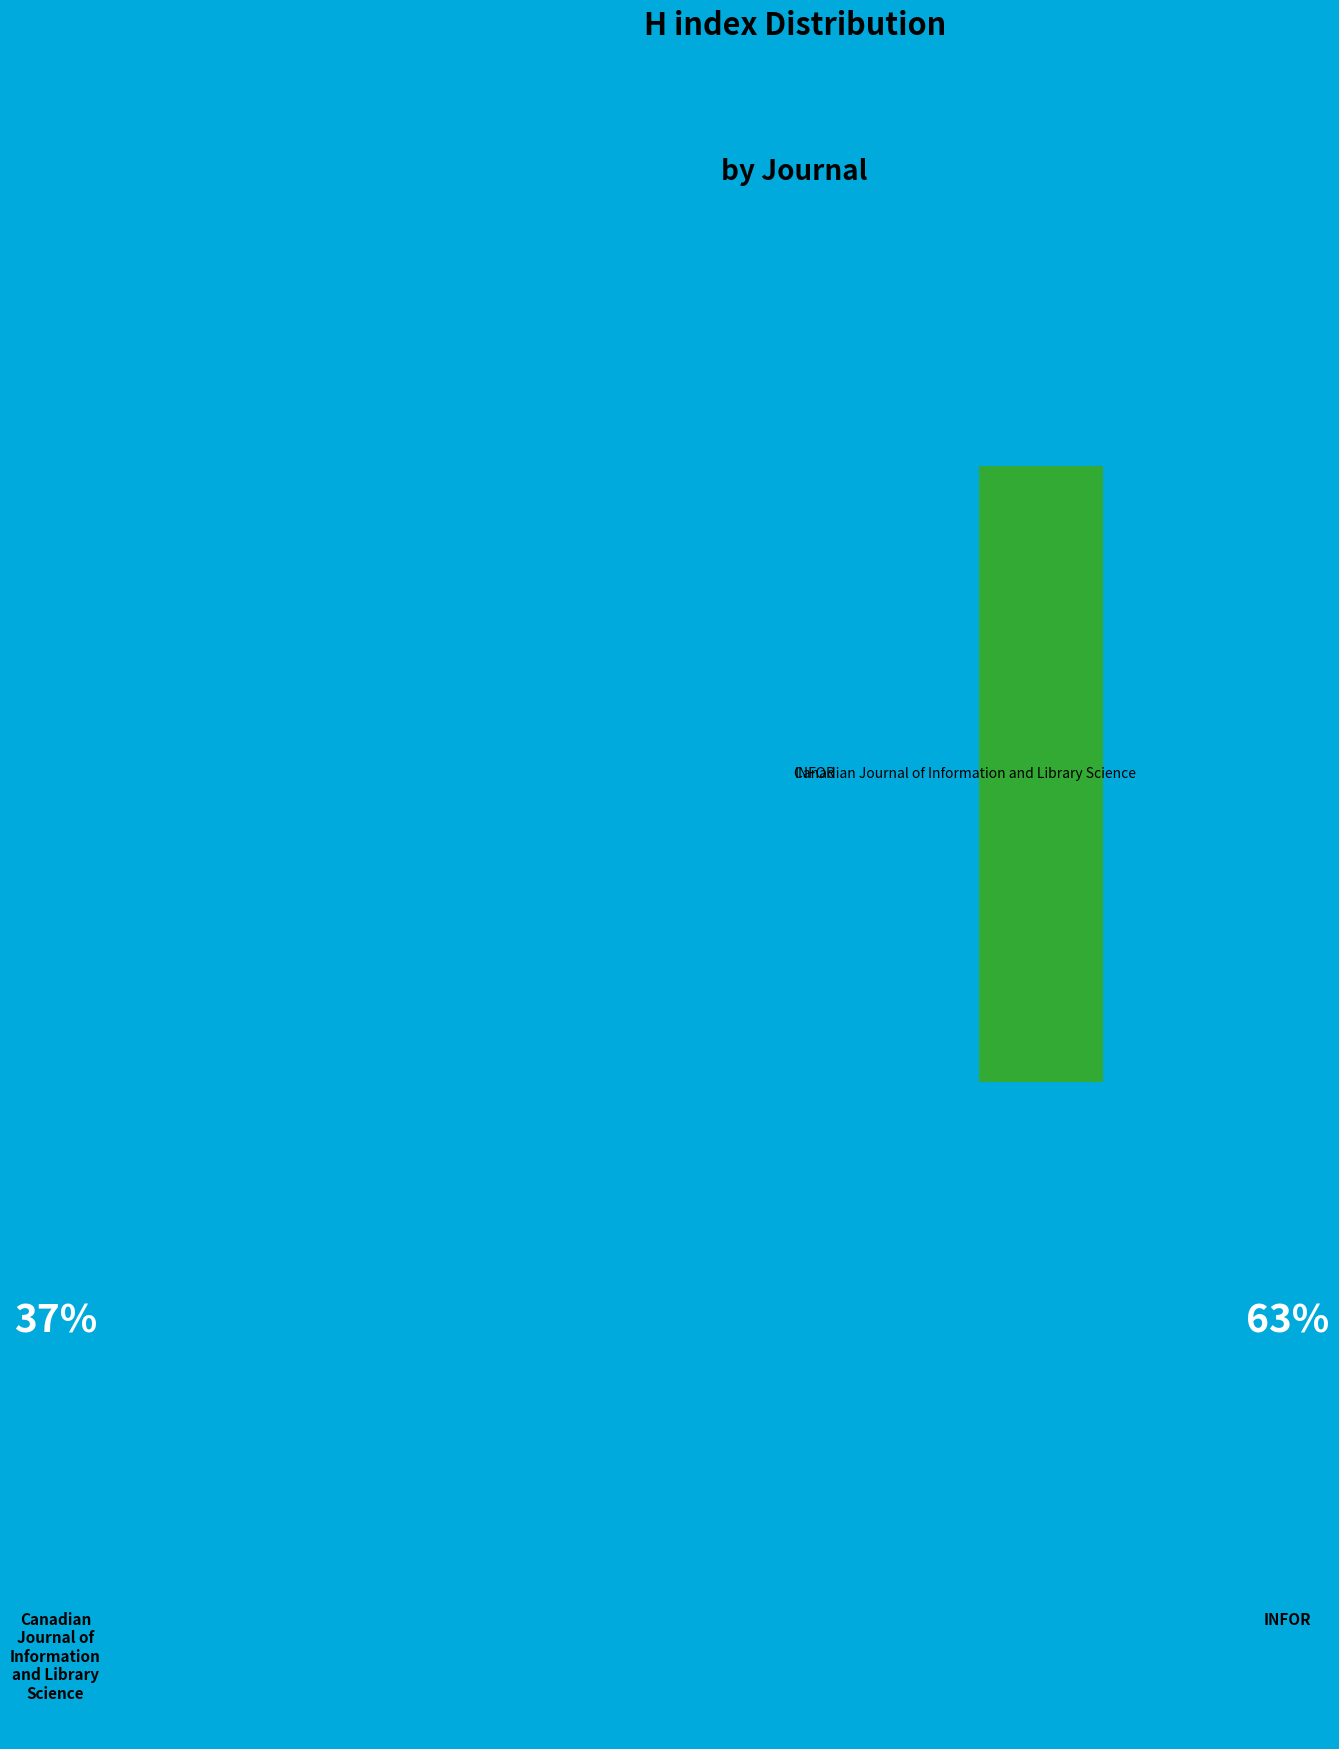

Combined, do Canadian Journal of Information and Library Science and INFOR account for over 50%?

Yes